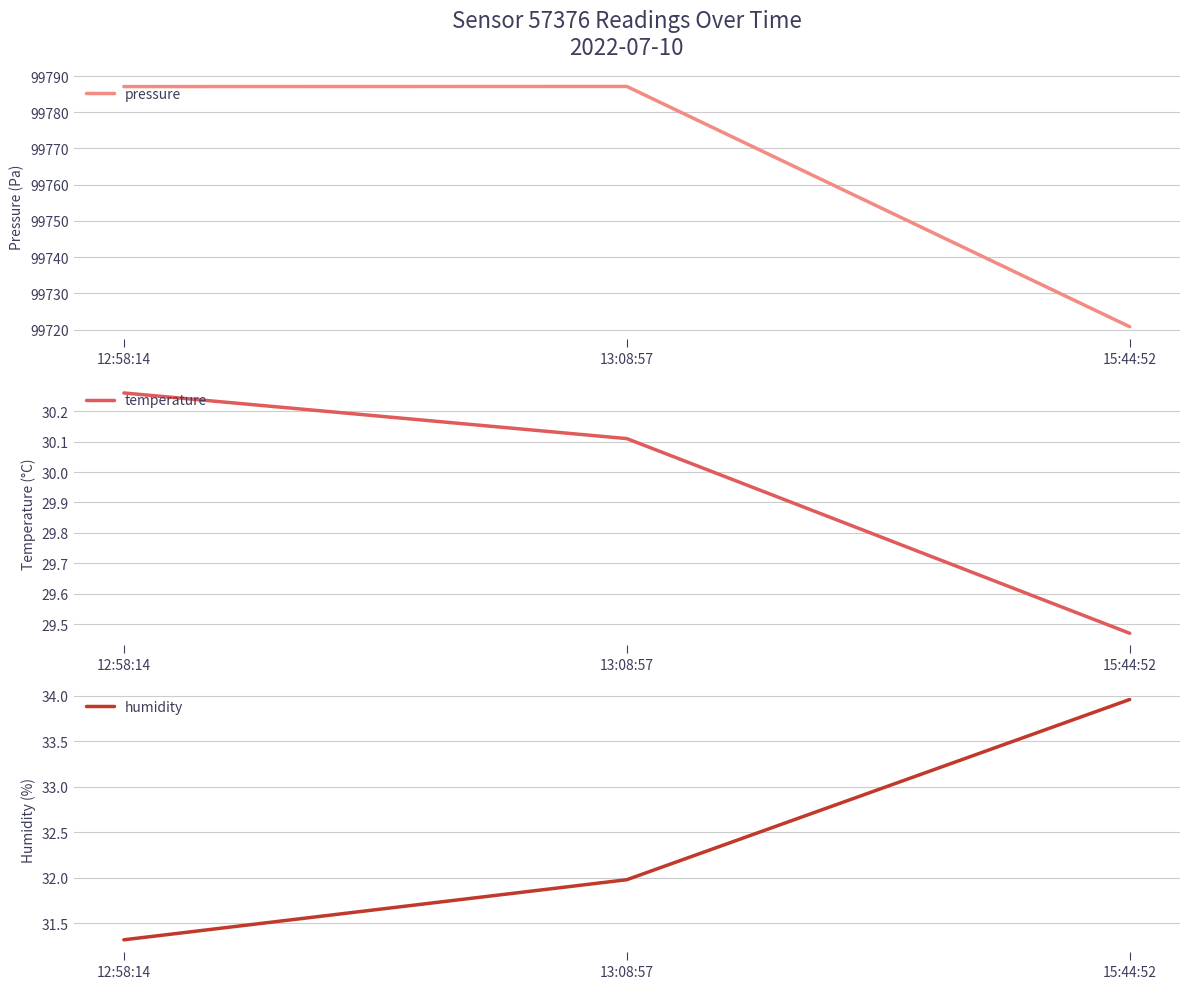

What position from the right is 13:08:57?

2